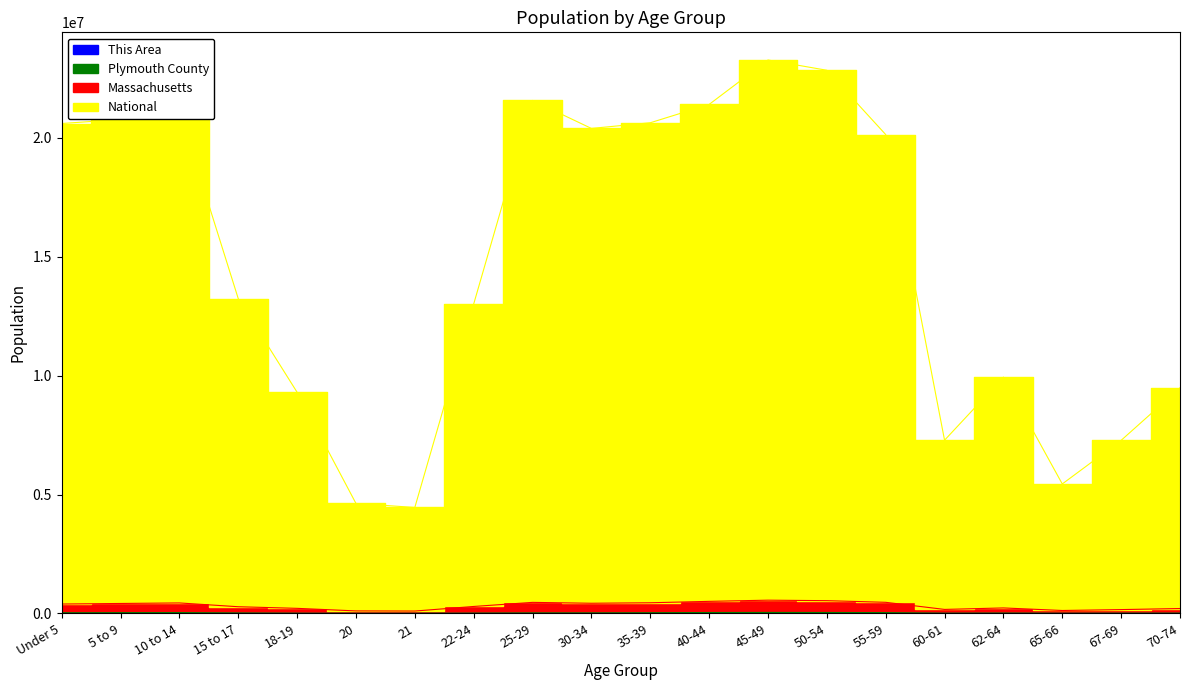

What is the label of the 16th point from the right?

18-19